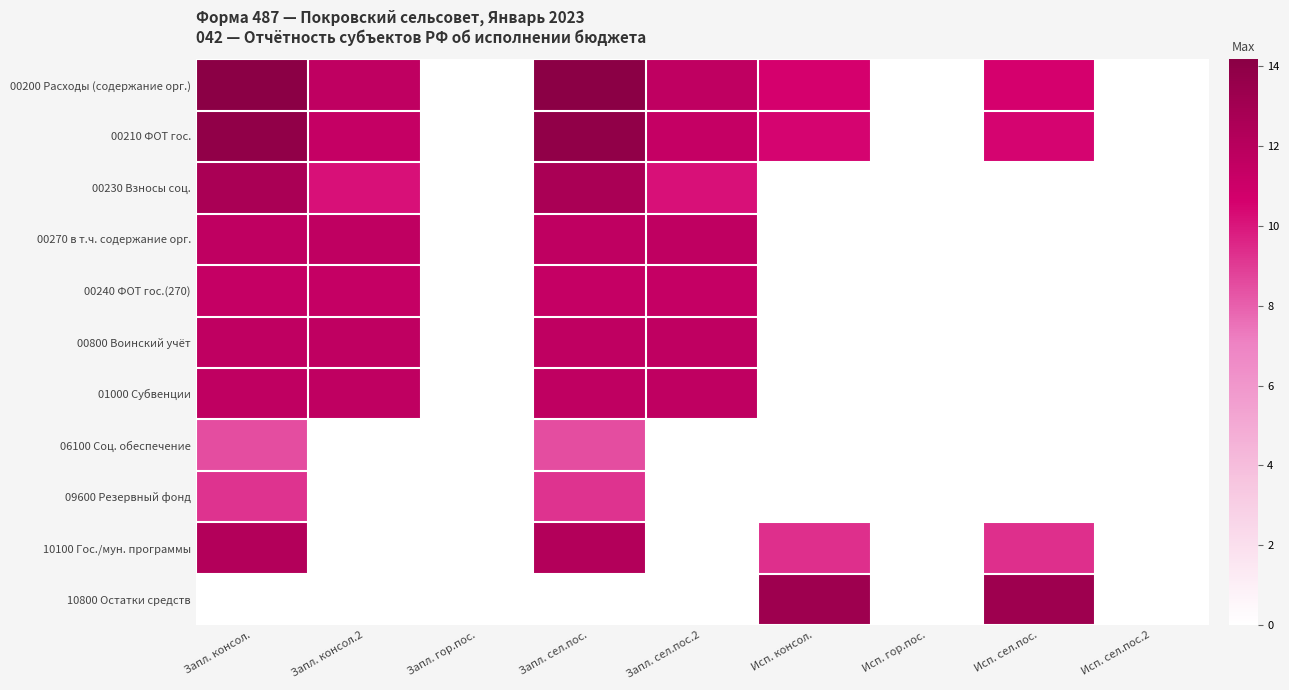

Which has a higher value, Запл. консол.2 or Исп. консол.?

Запл. консол.2